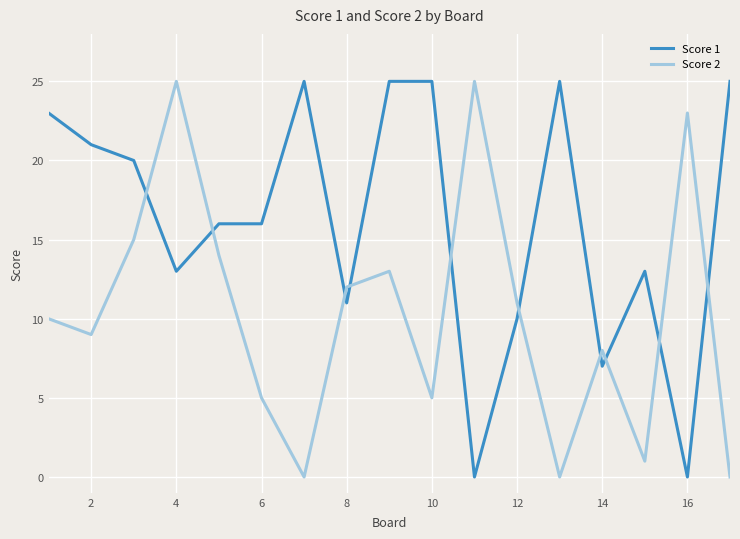

What are all the series names shown in the legend?

Score 1, Score 2